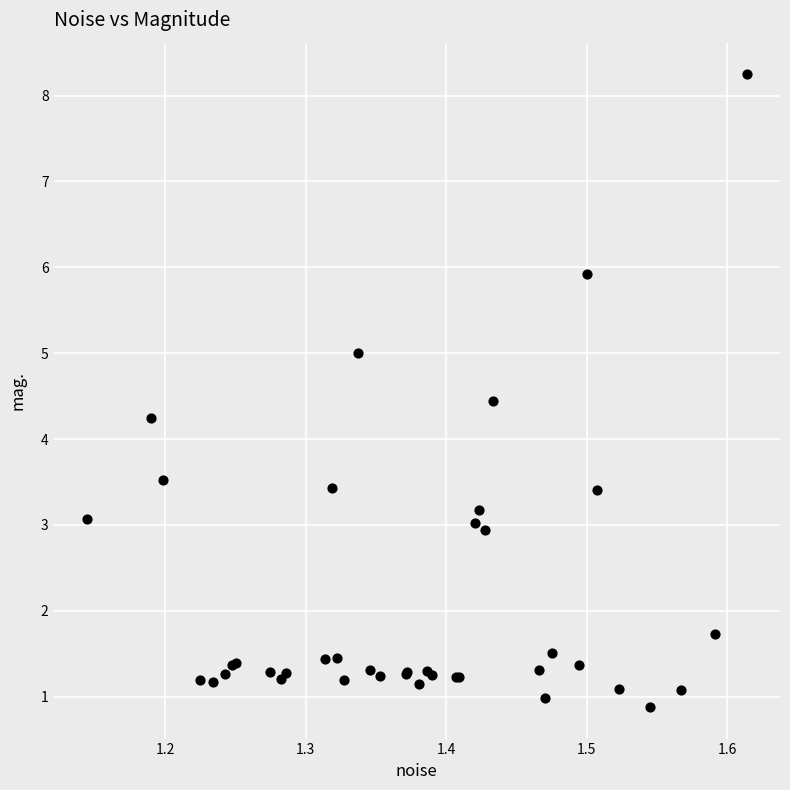

What Y value in the scatter plot is closest to 4?

4.2